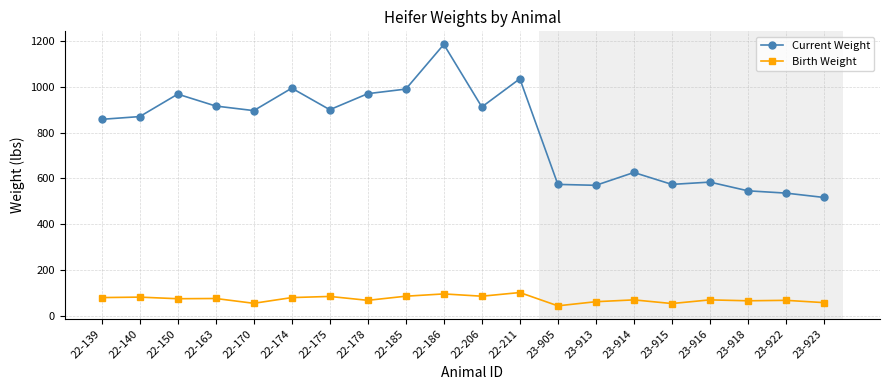

What is the difference between the Current Weight values at 23-915 and 22-211?

461